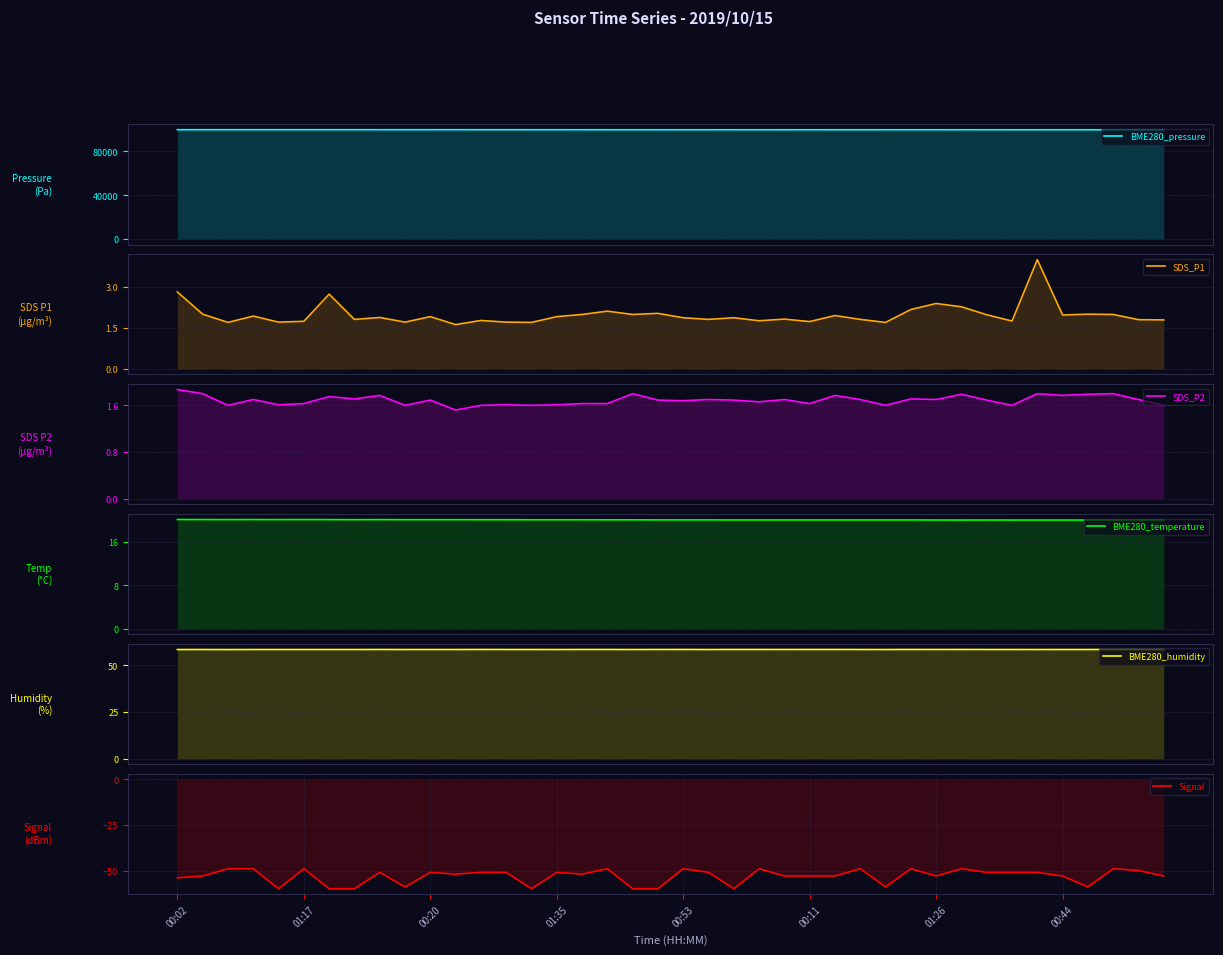

True or false: BME280_temperature and BME280_pressure cross at least once.

False